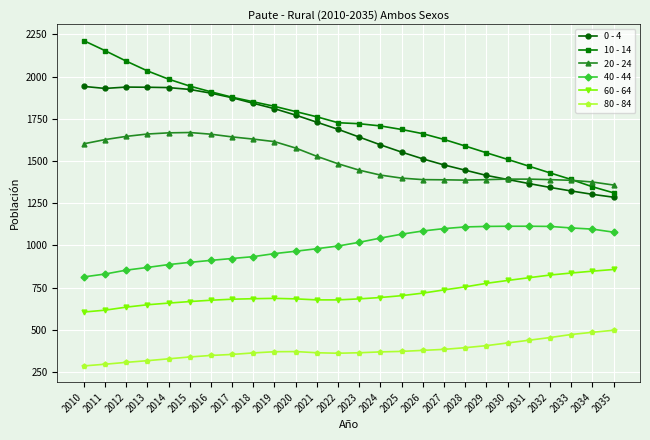

What is the difference between the second highest and minimum values in the 60 - 64 series?

242